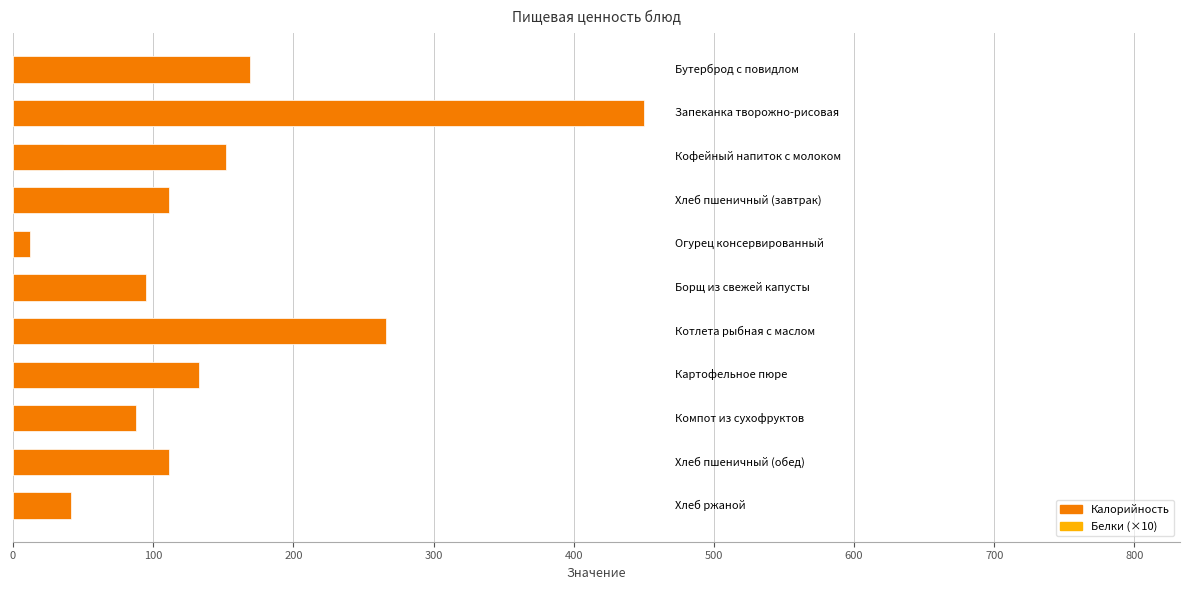

Does the chart contain stacked bars?

No